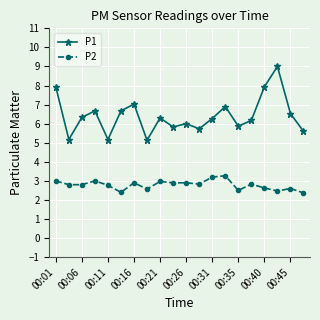

Which series has the largest range (max minus min)?

P1